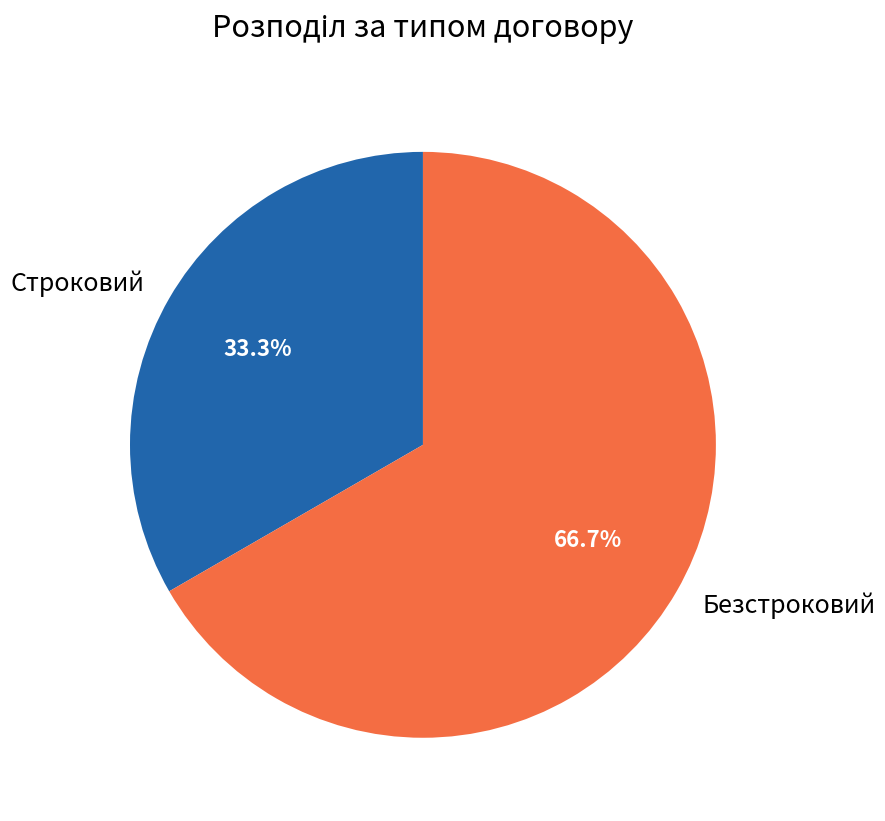

To the nearest percent, what is the difference between the Безстроковий and Строковий slice percentages?

33%